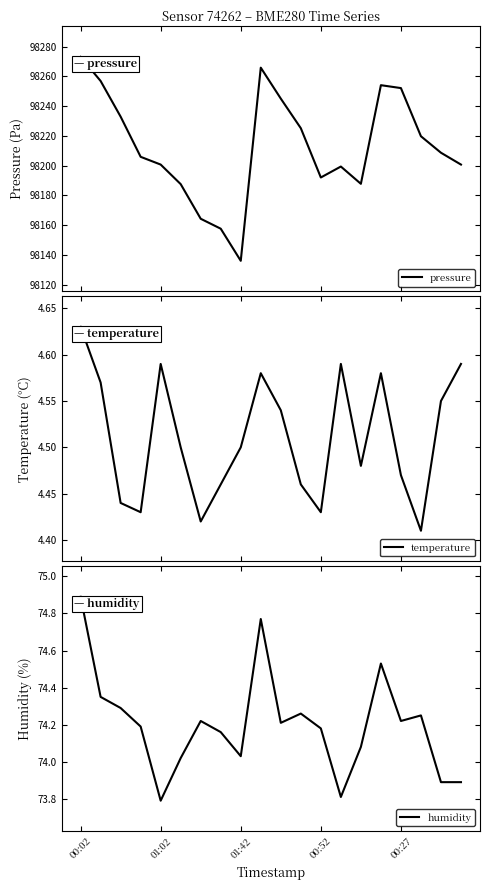

In humidity, how many points are lower than both neighbors (excluding endpoints)?

5